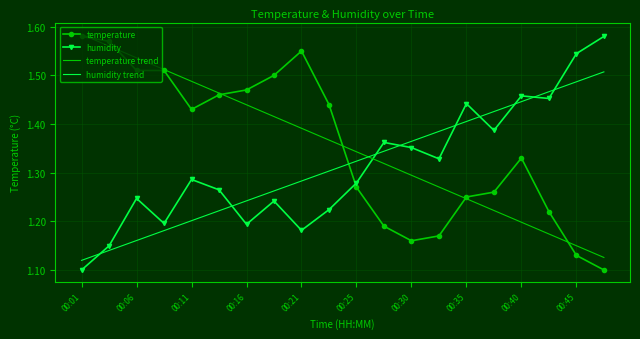

How many intersections are there between temperature trend and humidity?

1